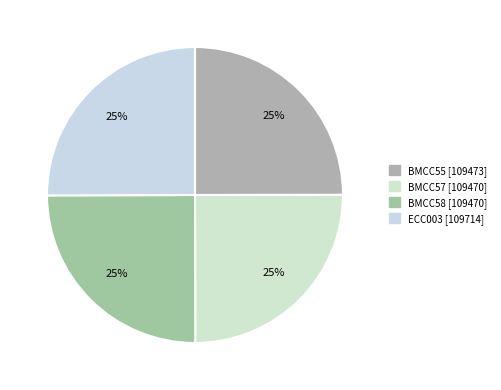

Which slice is the largest?

ECC003